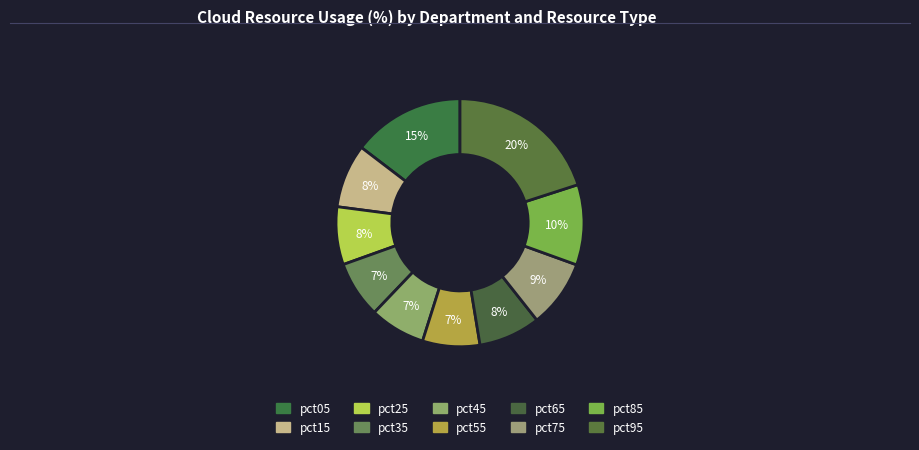

Which slice is the largest?

pct95